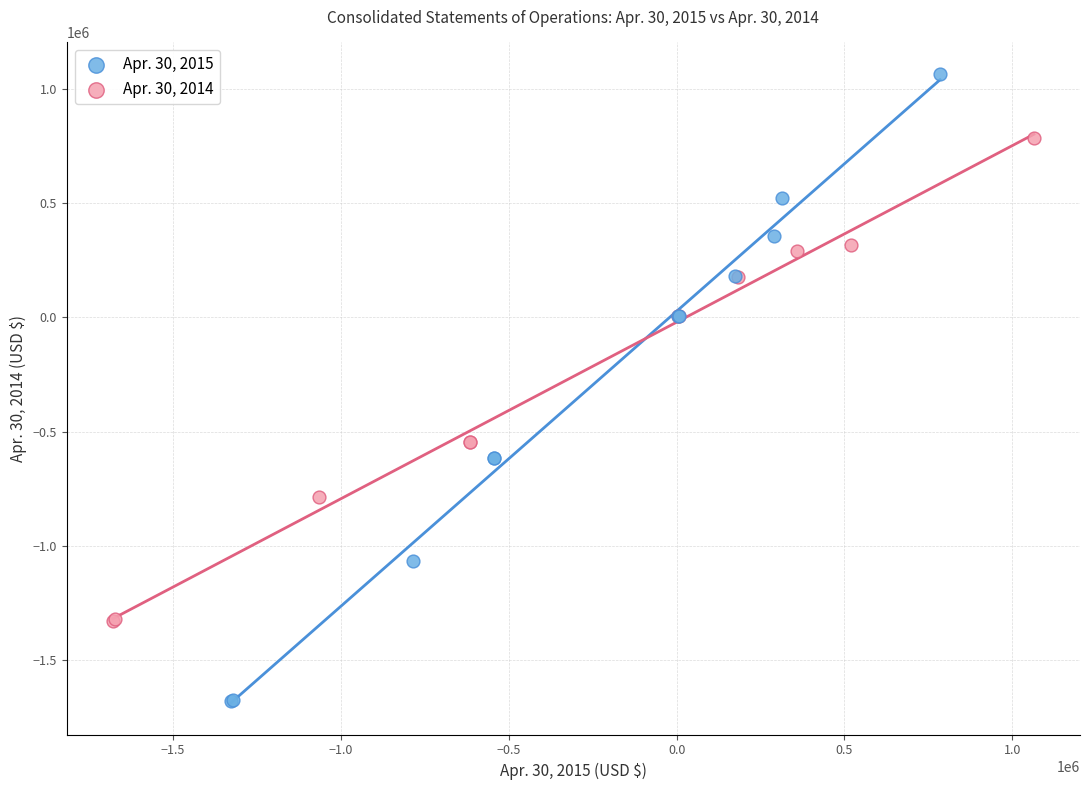

Which series has the largest Y range (max minus min)?

Apr. 30, 2015